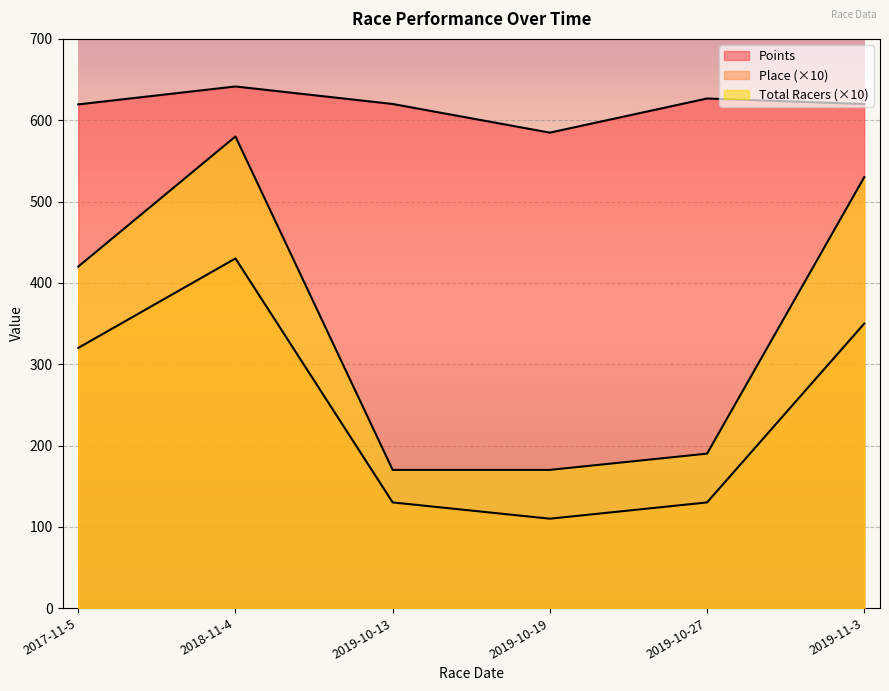

Reading left to right, list all the values displayed in this chart.

Points: 619.5	641.5	620.0	584.7	626.7	619.9
Place: 320.0	430.0	130.0	110.0	130.0	350.0
Total Racers: 420.0	580.0	170.0	170.0	190.0	530.0